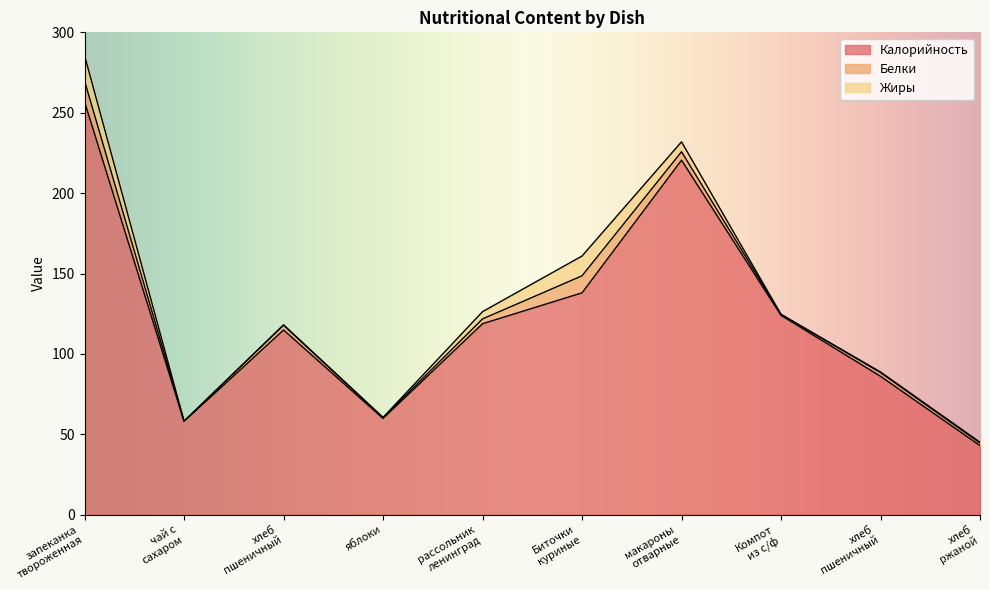

True or false: Жиры and Калорийность cross at least once.

False